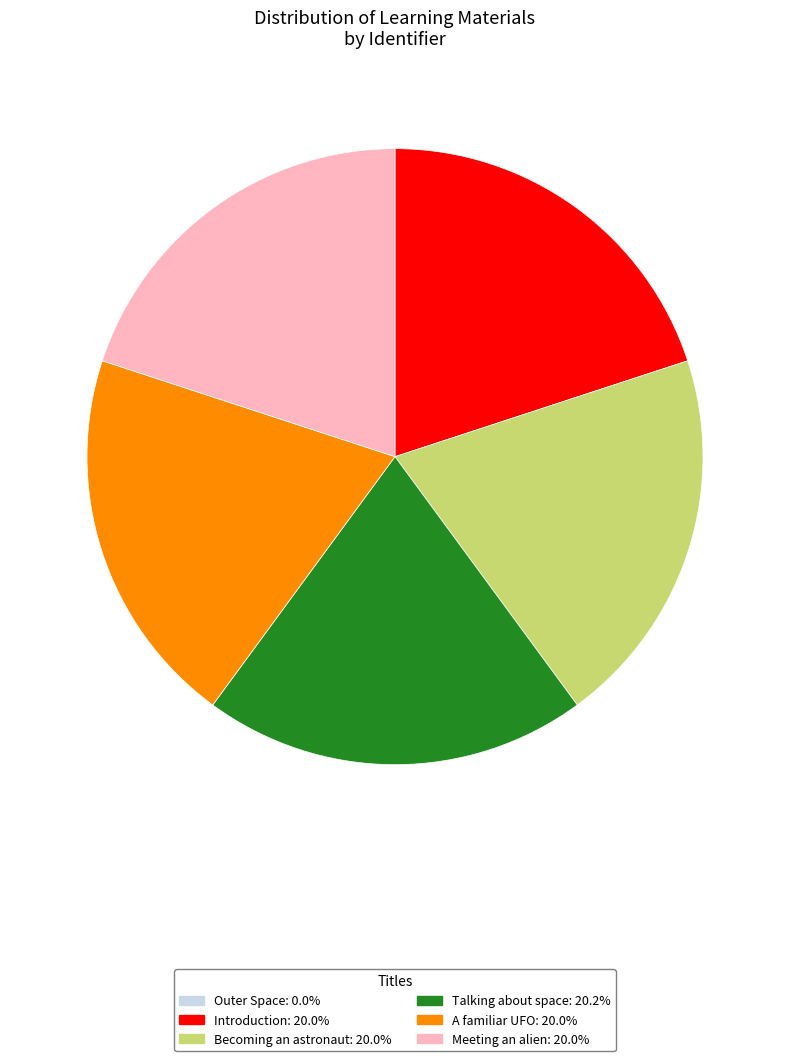

Does Becoming an astronaut represent more than half of the total?

No